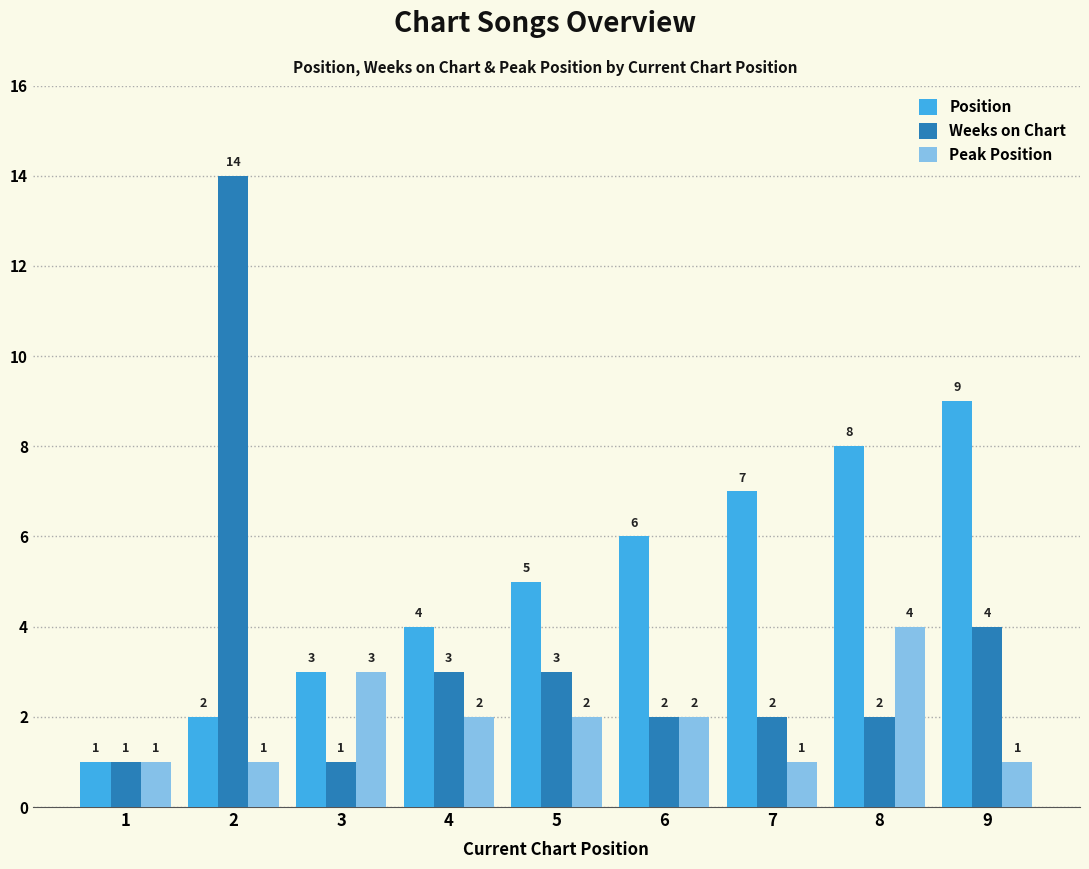

What are all the series names shown in the legend?

Position, Weeks on Chart, Peak Position